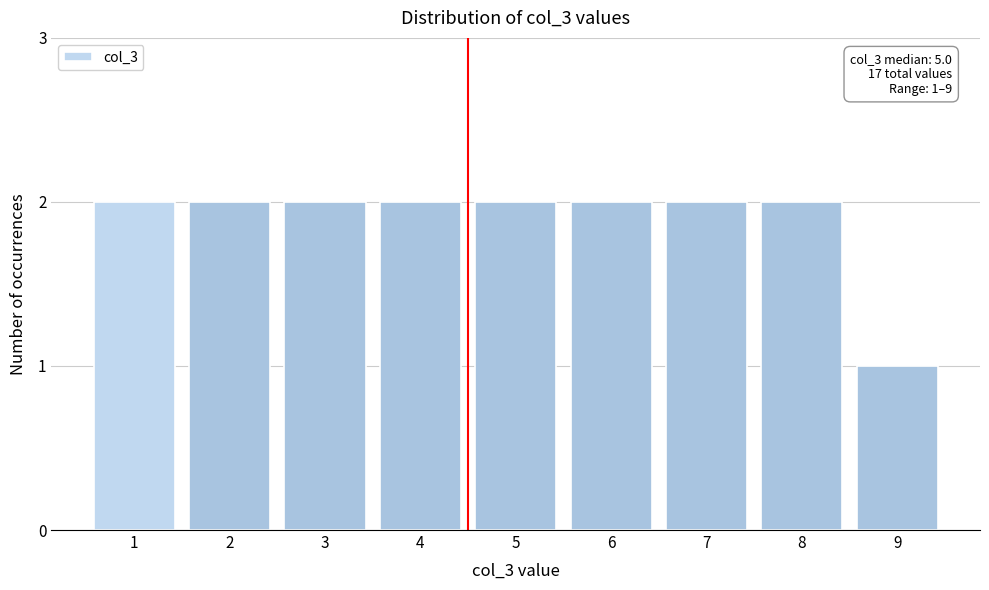

Reading left to right, transcribe all the data shown in this chart.

2	2	2	2	2	2	2	2	1